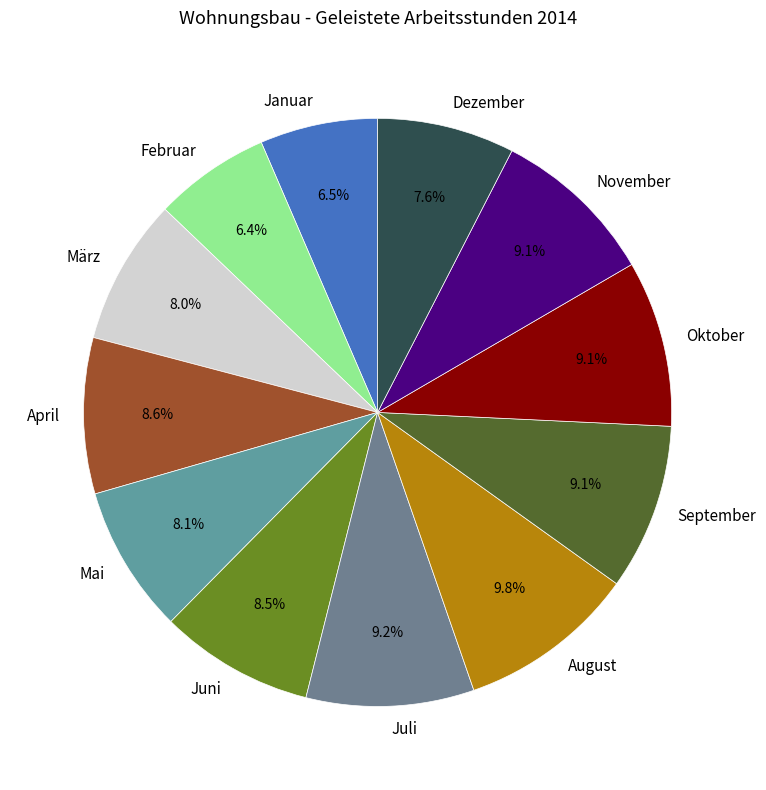

Which category has the biggest portion of the pie?

August